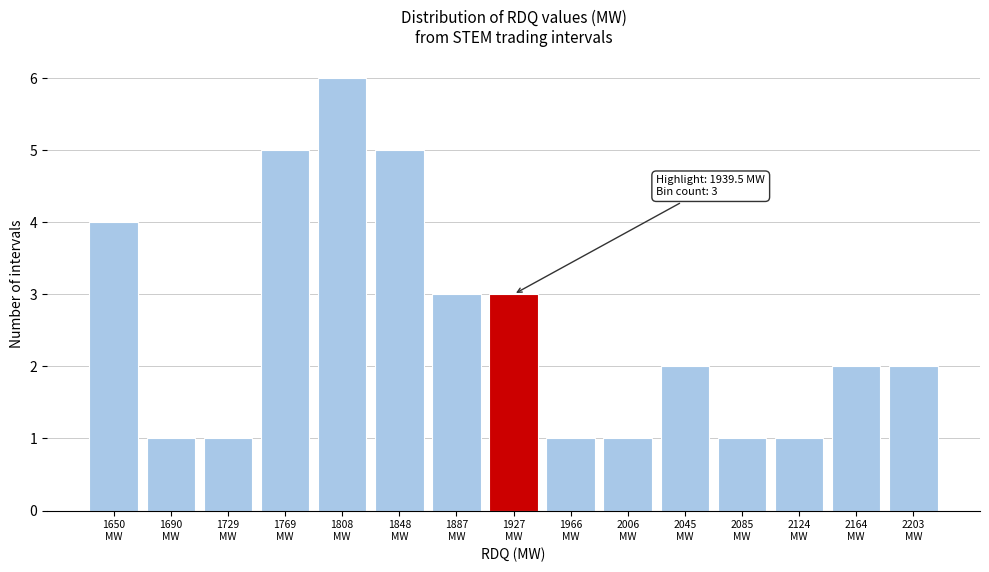

Reading left to right, transcribe all the data shown in this chart.

4	1	1	5	6	5	3	3	1	1	2	1	1	2	2